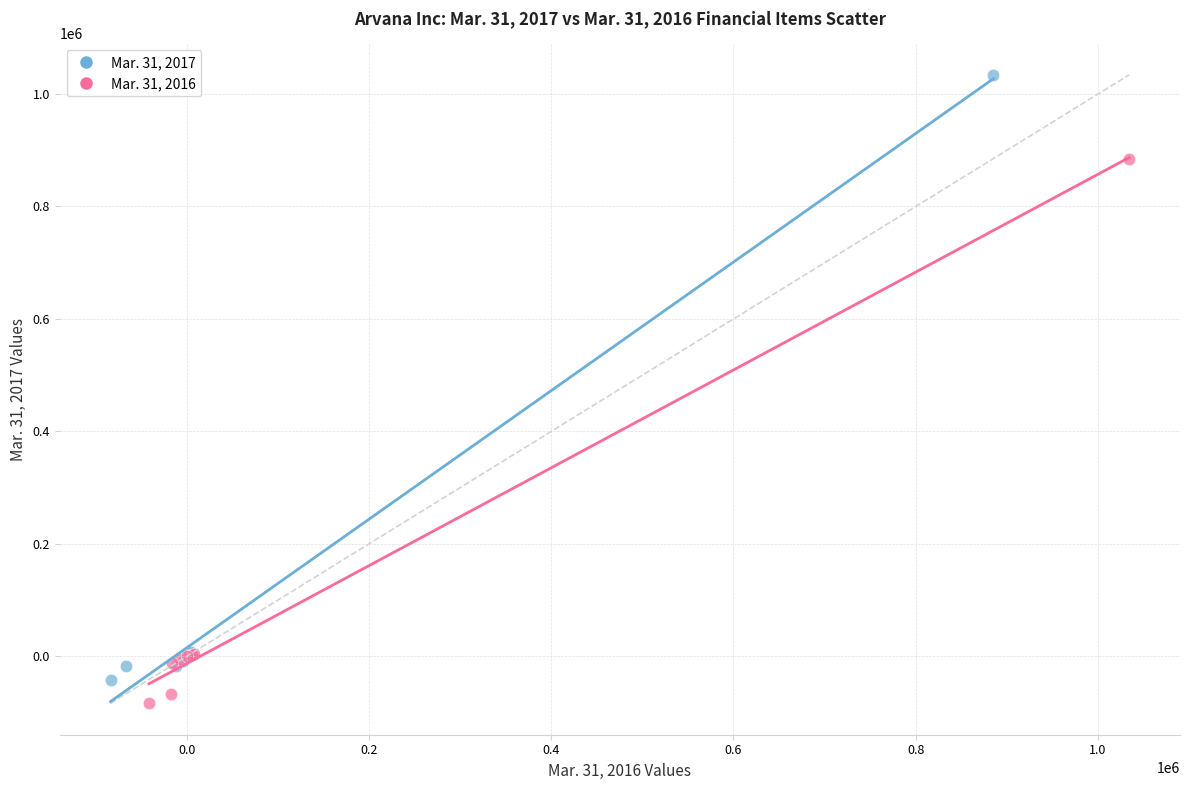

Which series reaches the minimum Y coordinate?

Mar. 31, 2016